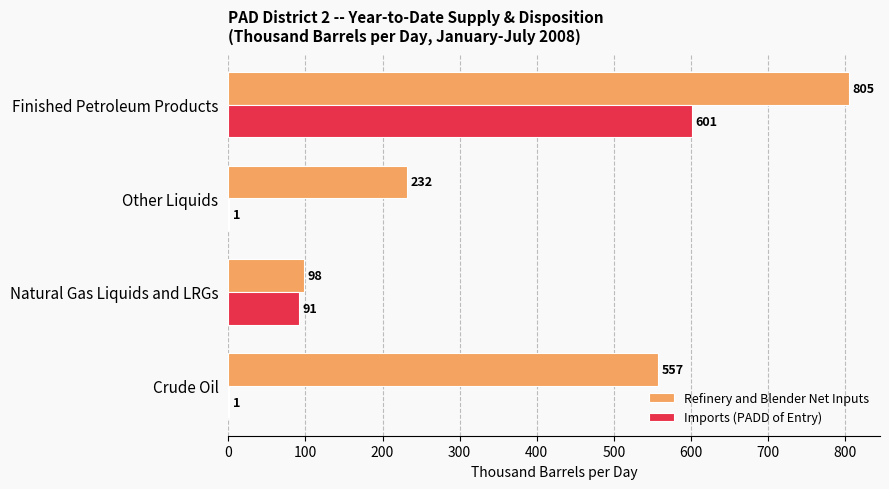

Where is Refinery and Blender Net Inputs nearest to the value 451?

Crude Oil